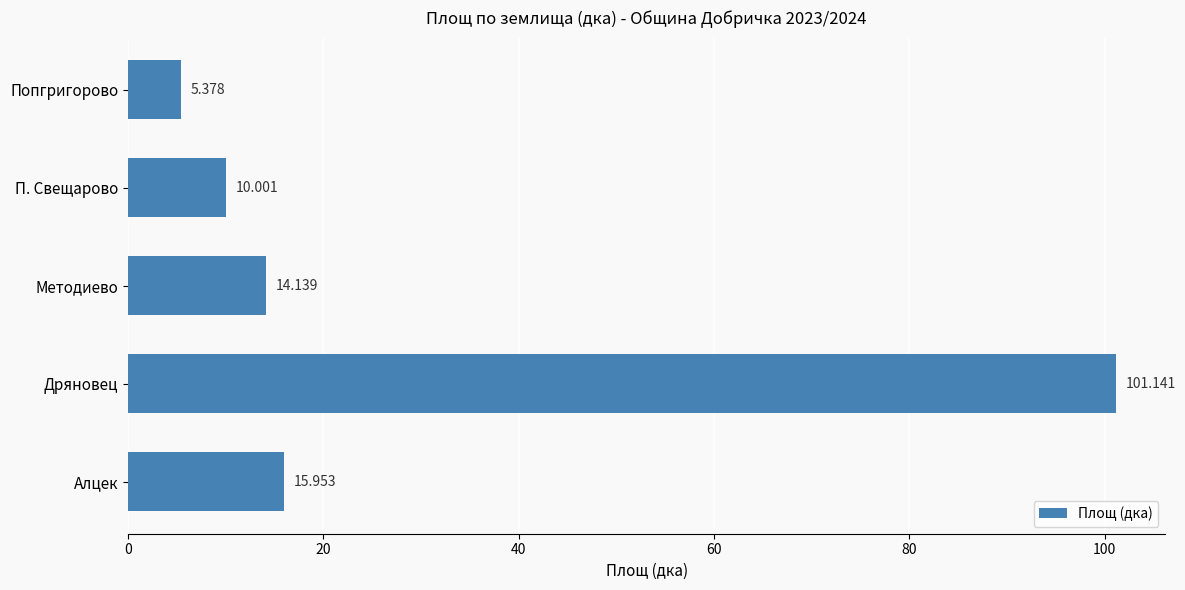

Which label corresponds to the smallest value in the chart?

Попгригорово